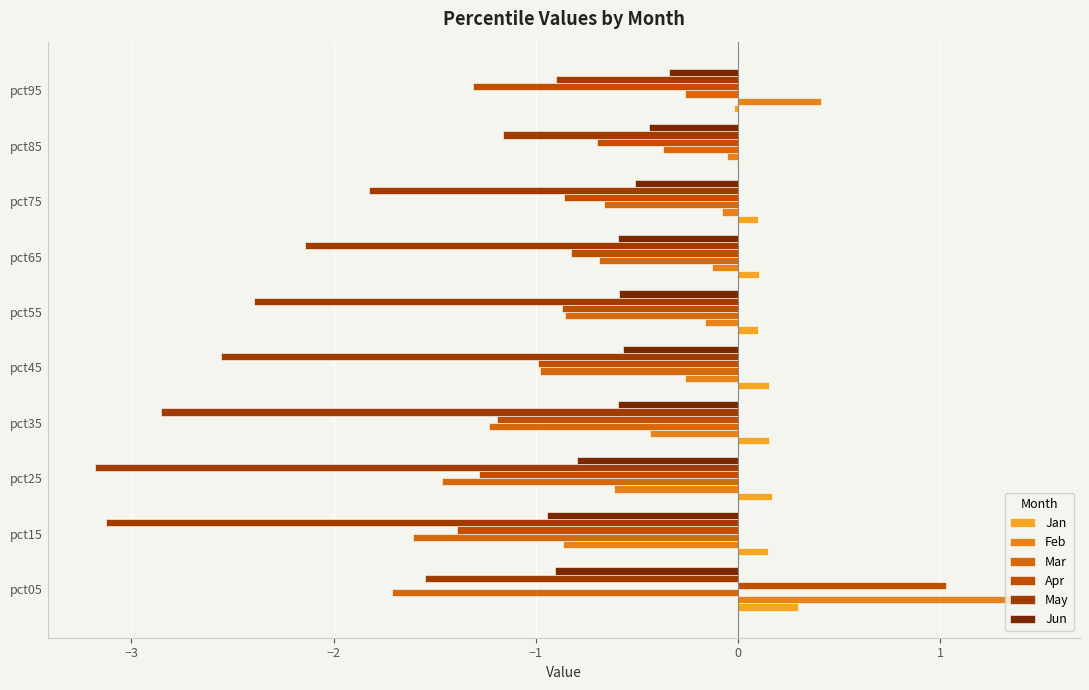

At which label does Jan reach its peak?

pct05